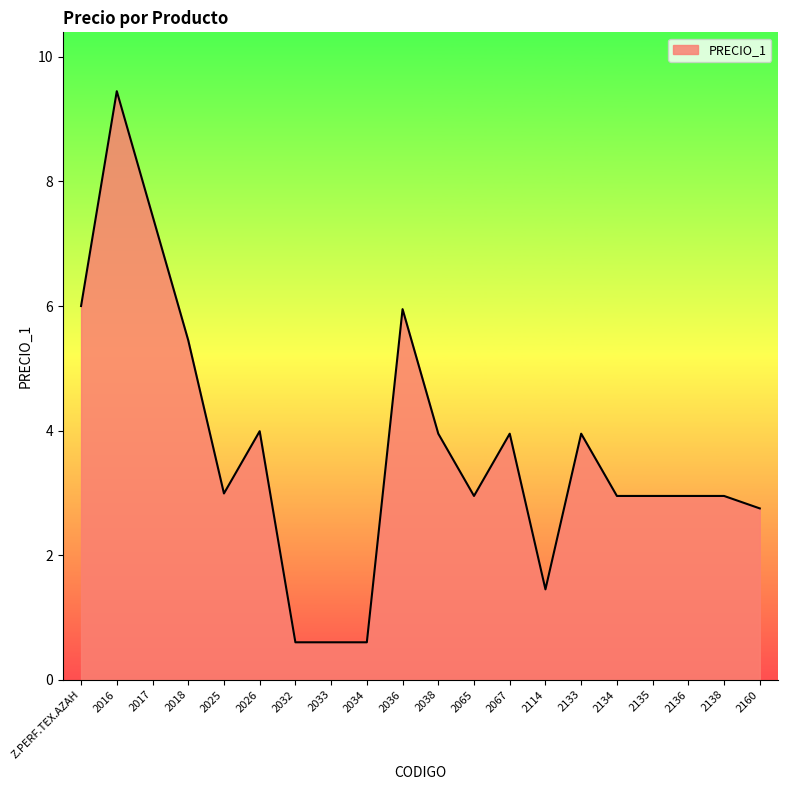

What is the change in value from 2025 to 2114?

-1.5